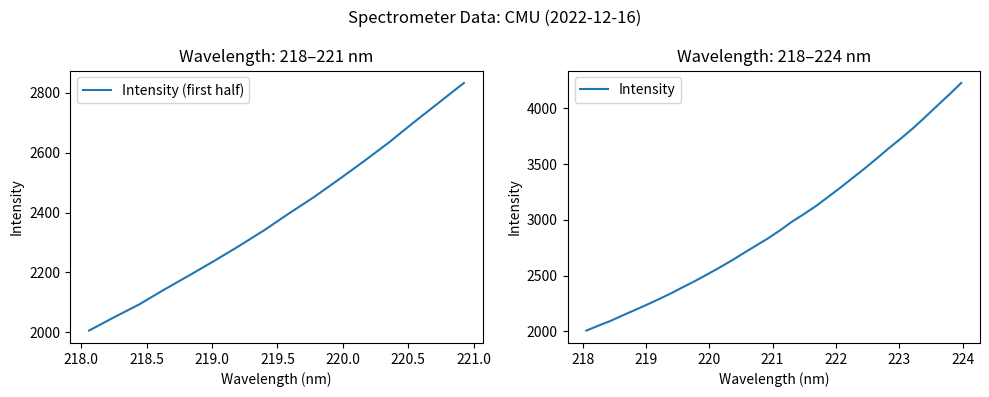

What is the change in value from 219.9712 to 223.9802?

+1717.4